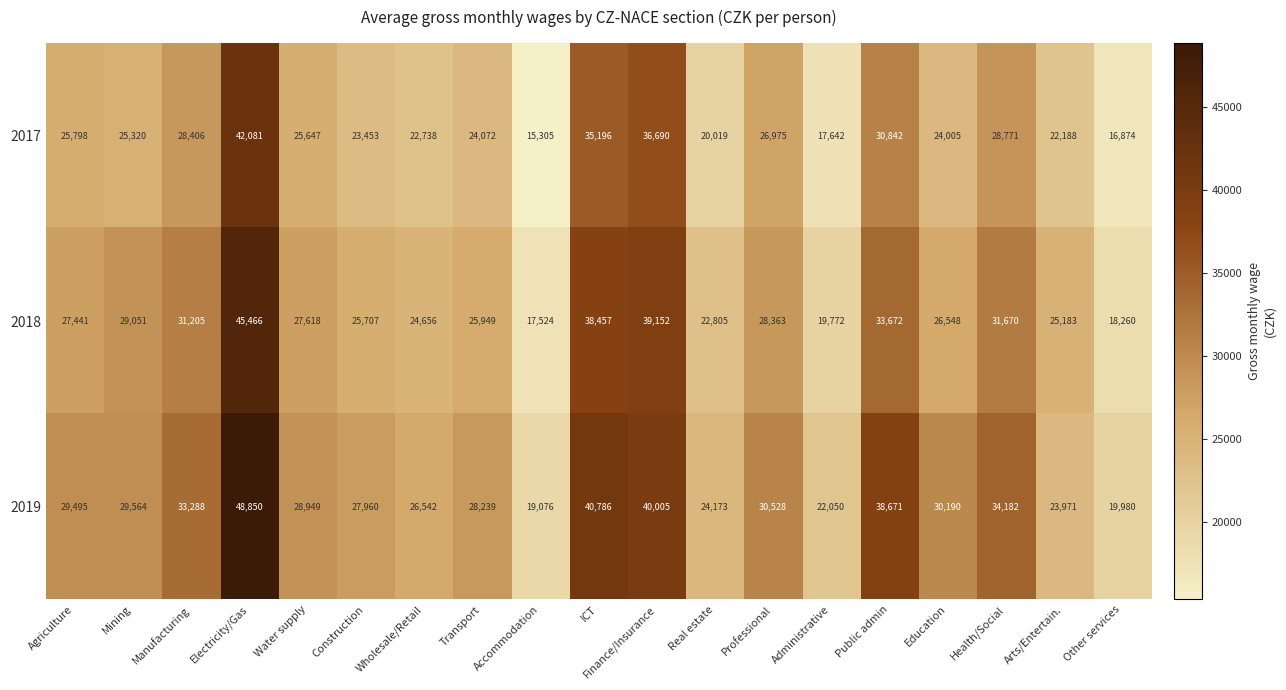

Count the number of data series in this chart.

3